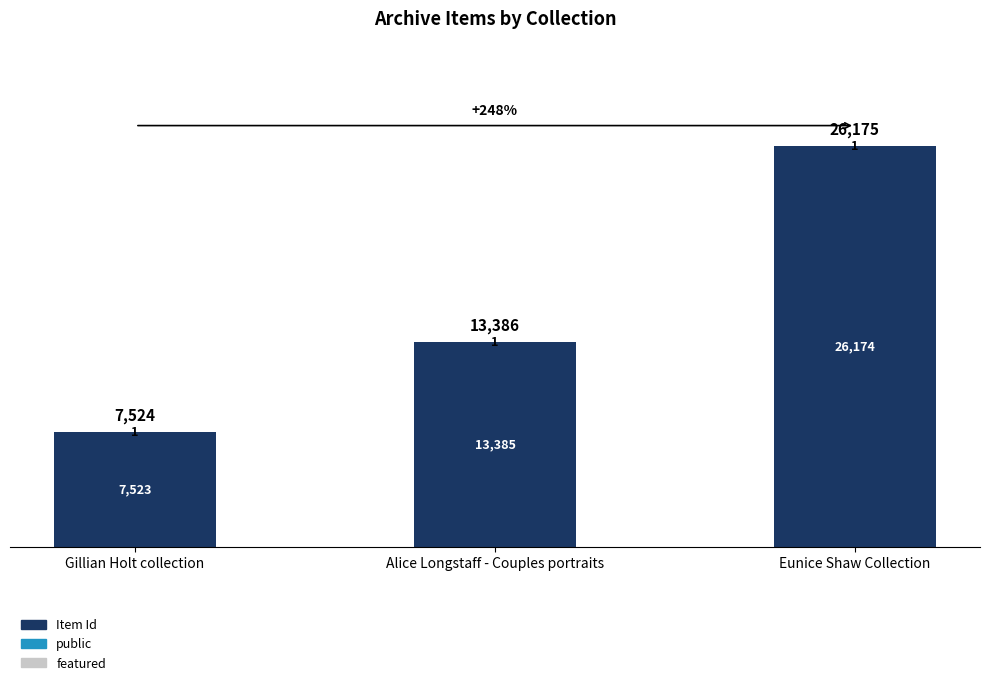

The Item Id series shows 2411 at Gillian Holt collection. True or false?

False